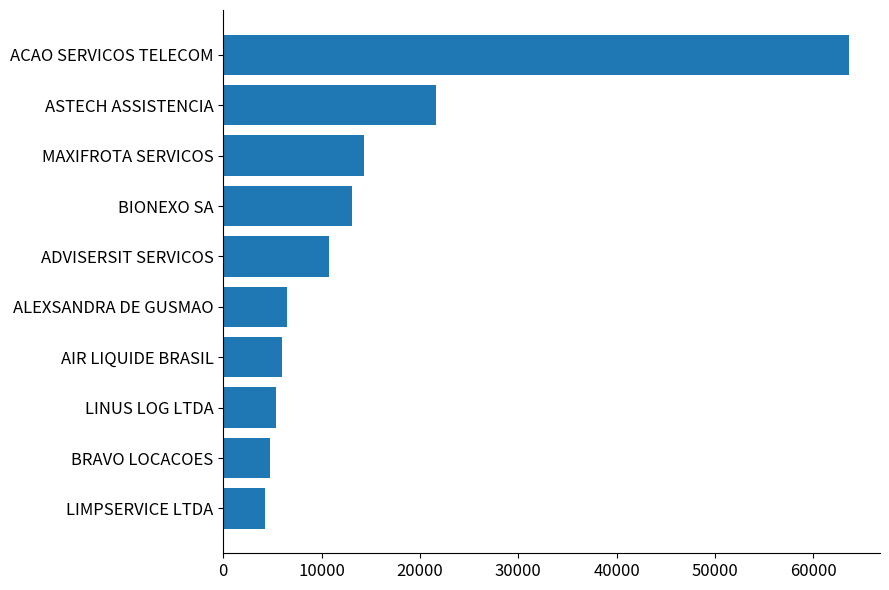

What is the maximum value shown in the chart?

63615.7